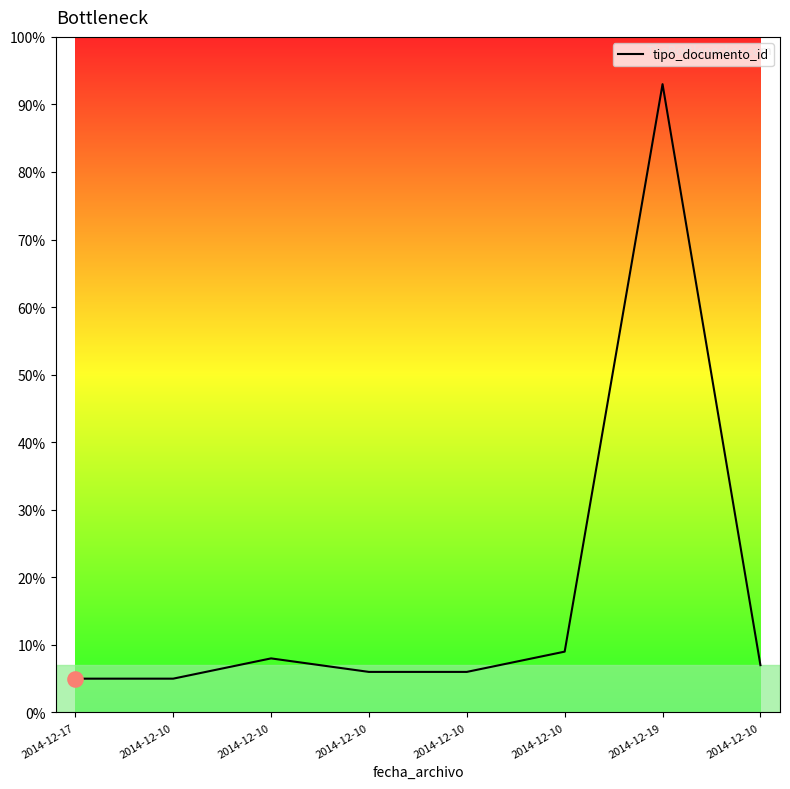

Approximately how many times larger is the value at 2014-12-17 compared to 2014-12-10?

1.0